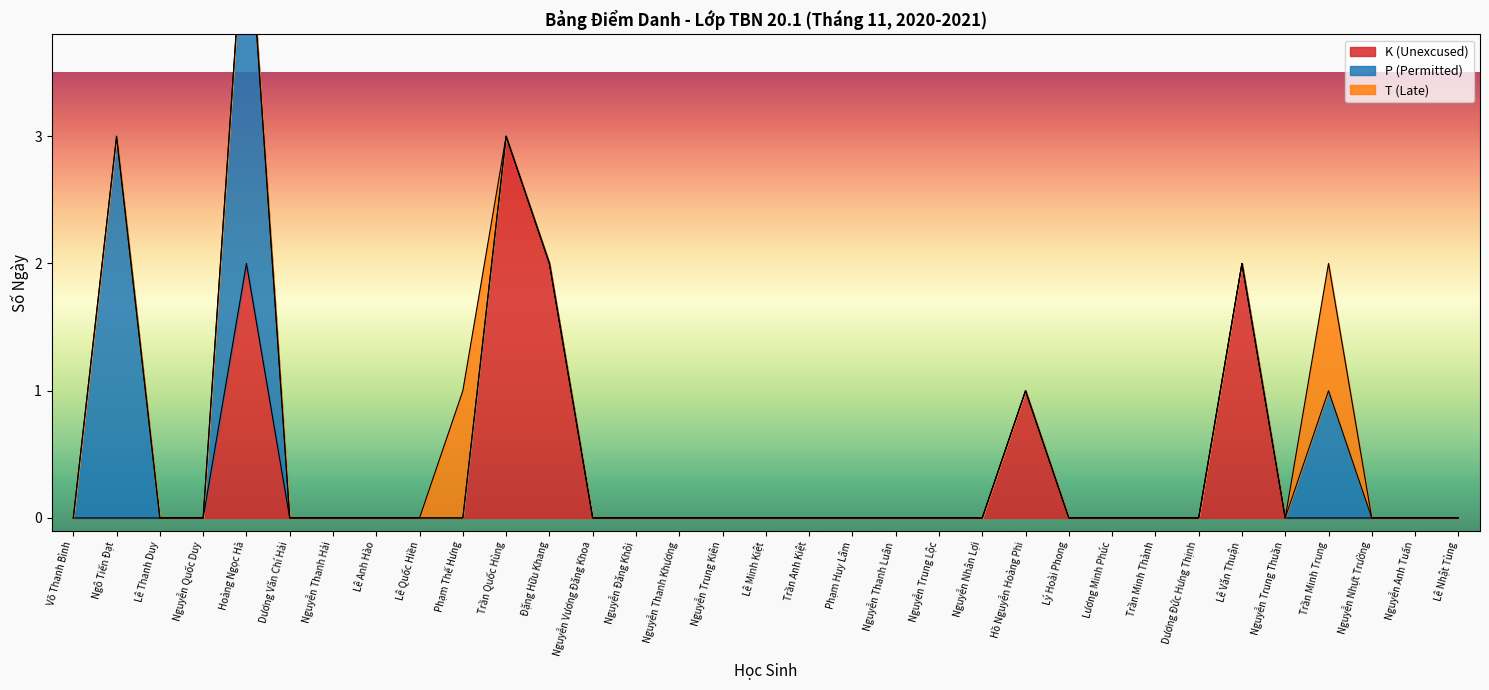

True or false: T (Late) and P (Permitted) intersect in this chart.

False